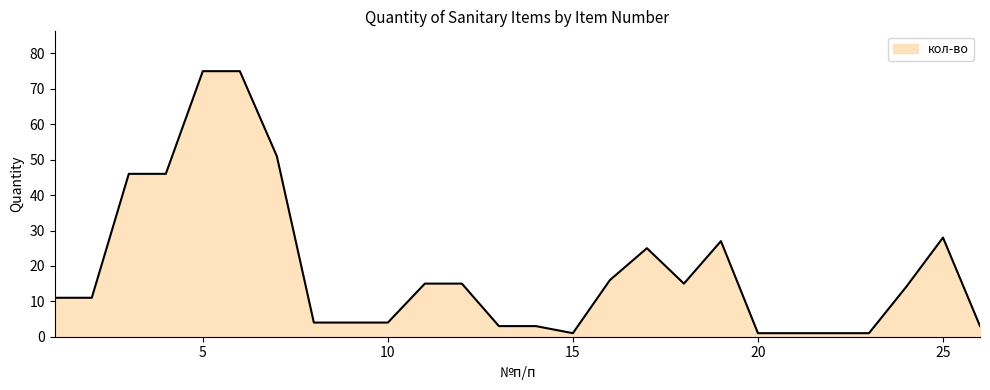

What is the difference between the maximum and minimum values?

74